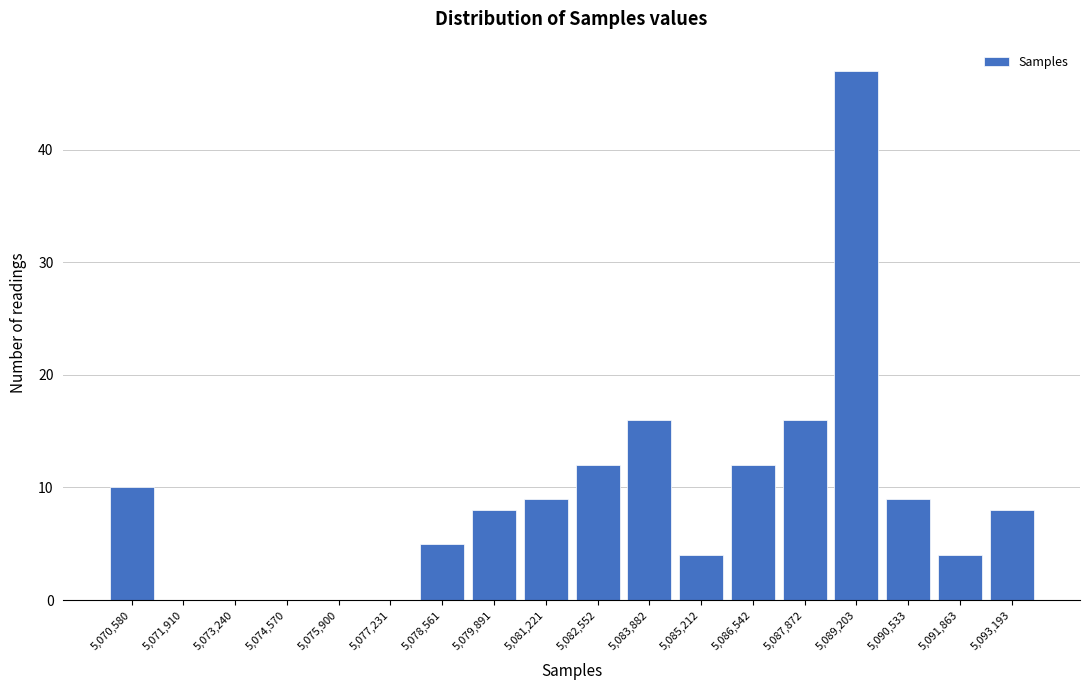

Reading left to right, list all the values displayed in this chart.

5,070,580=10	5,071,910=0	5,073,240=0	5,074,570=0	5,075,900=0	5,077,231=0	5,078,561=5	5,079,891=8	5,081,221=9	5,082,552=12	5,083,882=16	5,085,212=4	5,086,542=12	5,087,872=16	5,089,203=47	5,090,533=9	5,091,863=4	5,093,193=8